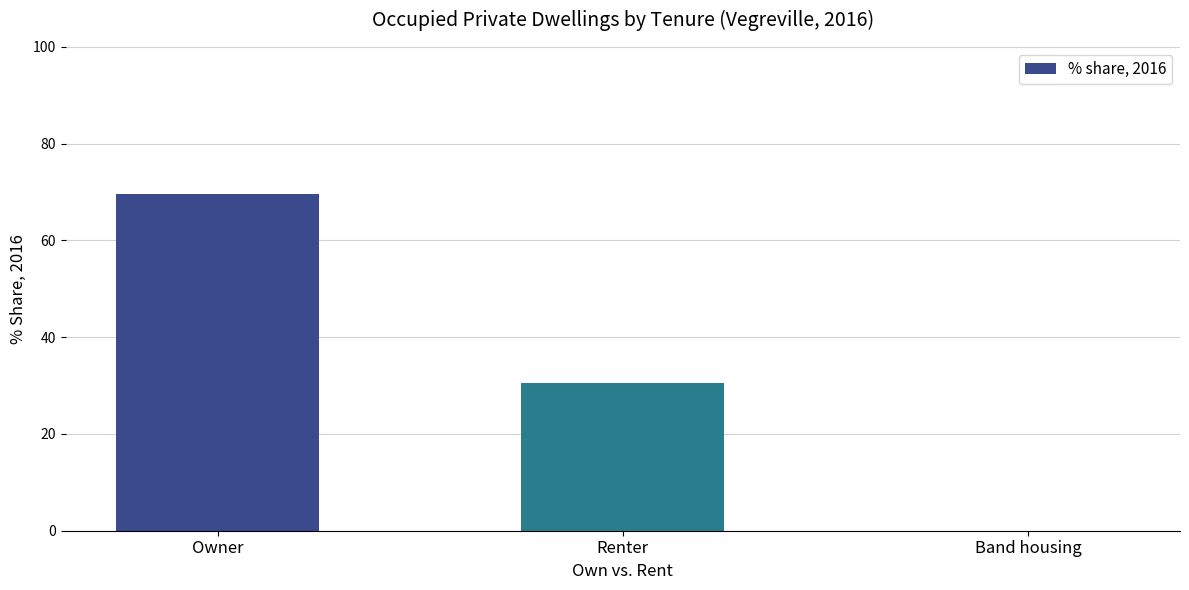

Reading left to right, list all the values displayed in this chart.

69.5	30.5	0.0